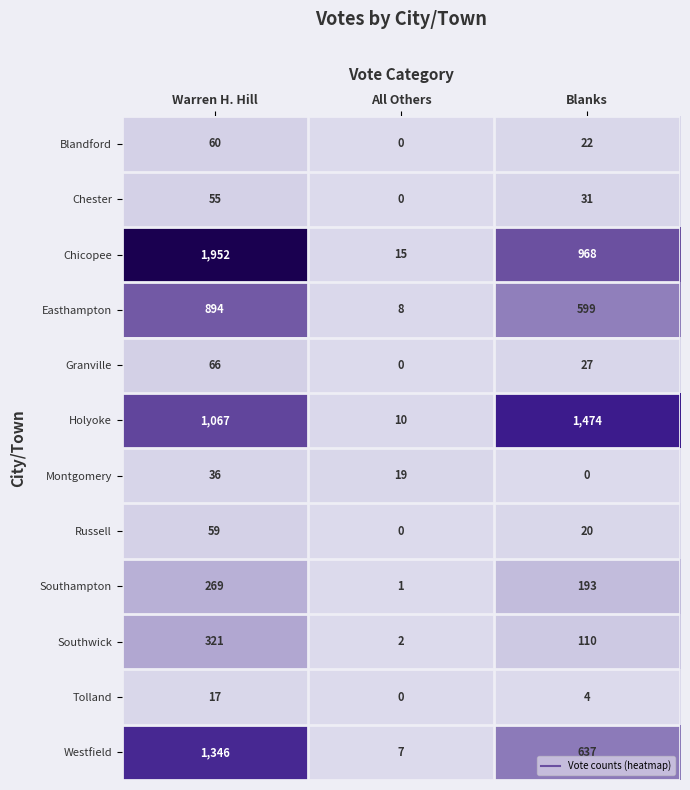

What is the average value of the Russell series?

26